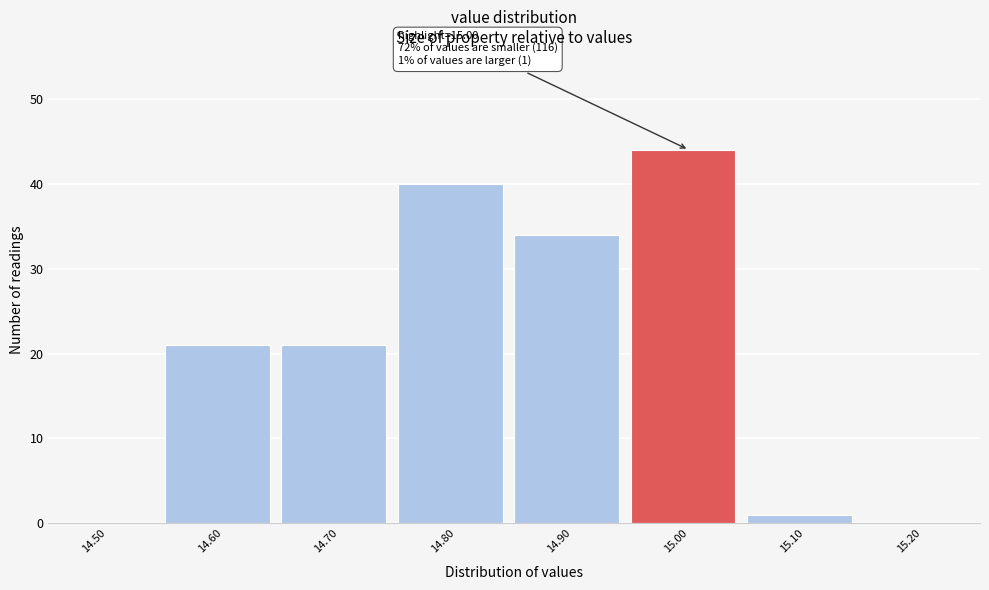

Reading left to right, list all the values displayed in this chart.

14.50=0	14.60=21	14.70=21	14.80=40	14.90=34	15.00=44	15.10=1	15.20=0